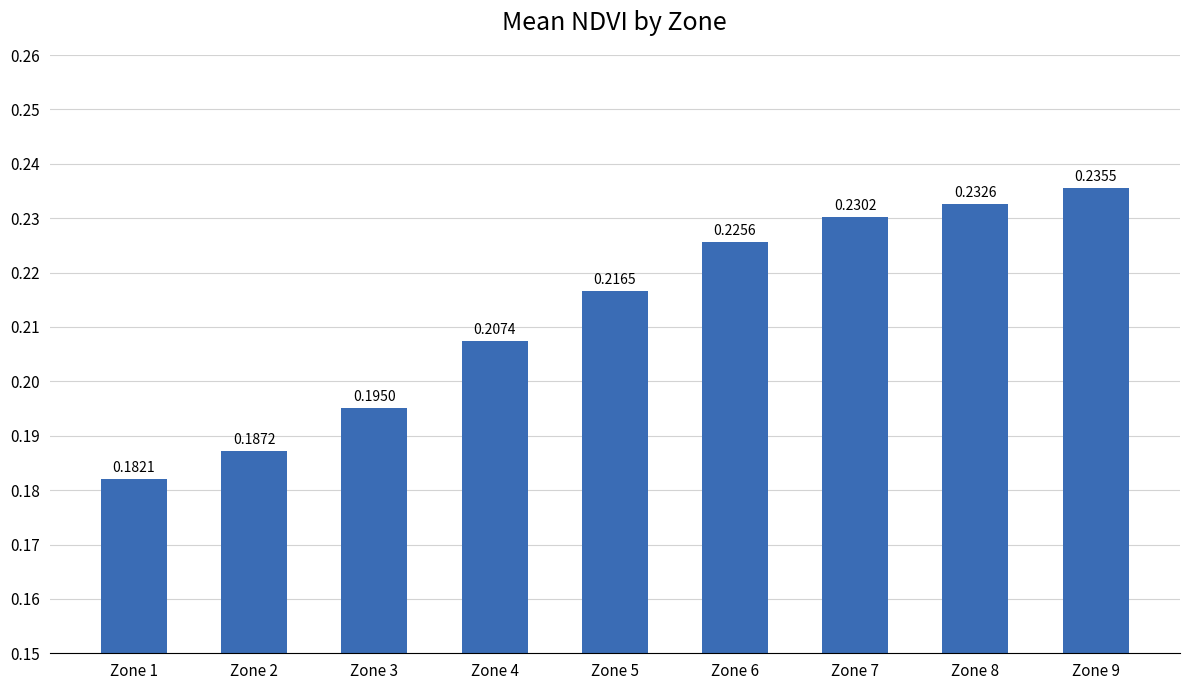

Rank the categories by value from lowest to highest.

Zone 1, Zone 2, Zone 3, Zone 4, Zone 5, Zone 6, Zone 7, Zone 8, Zone 9